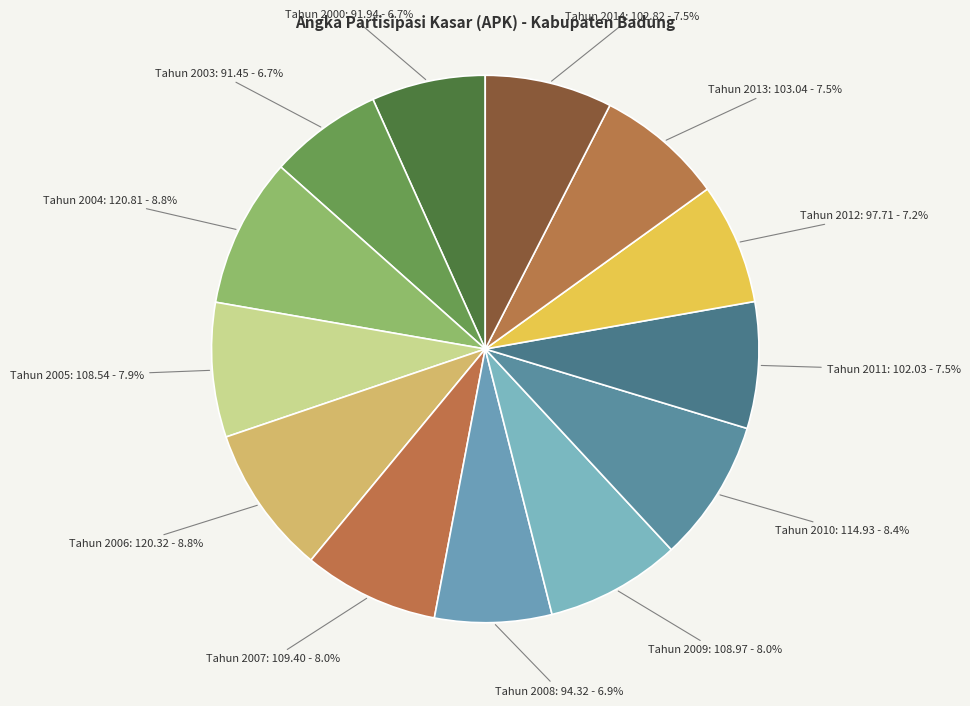

Combined, do Tahun 2013 and Tahun 2010 account for over 50%?

No